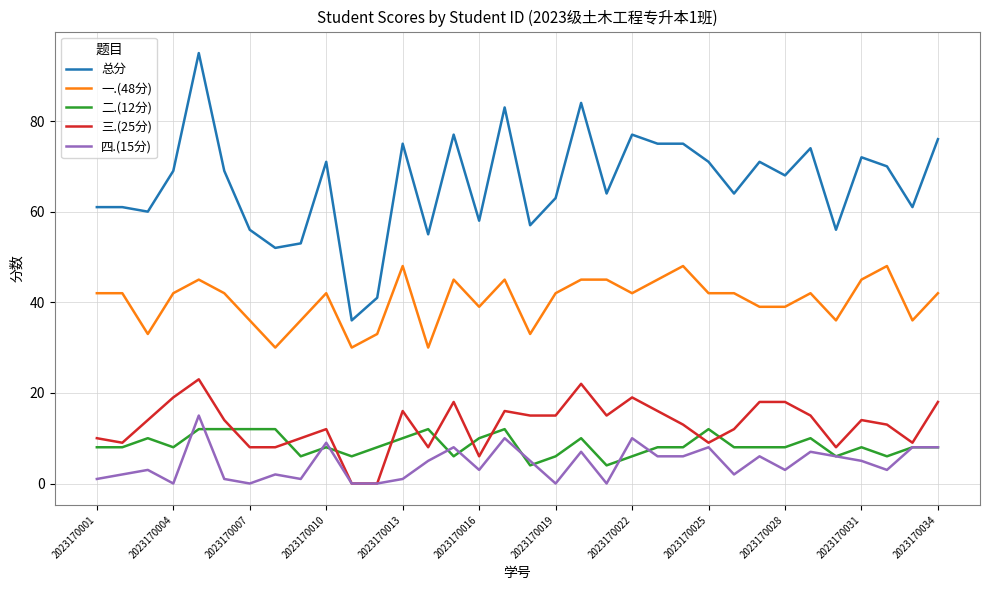

What is the average value of the 总分 series?

66